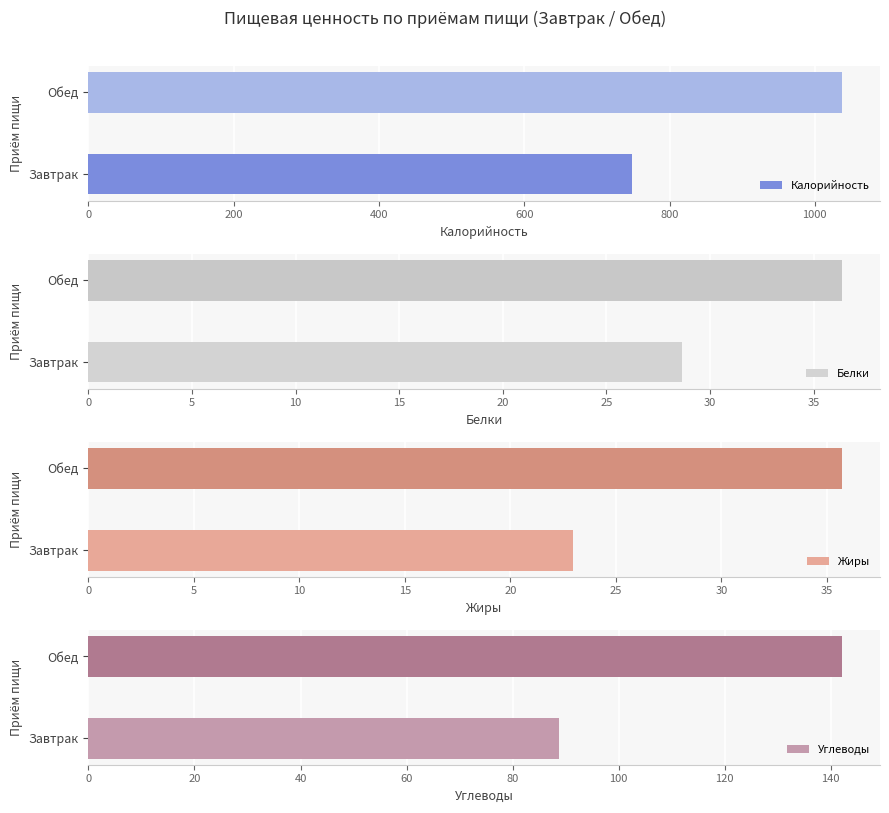

Rank the categories by Калорийность value from highest to lowest.

Обед, Завтрак